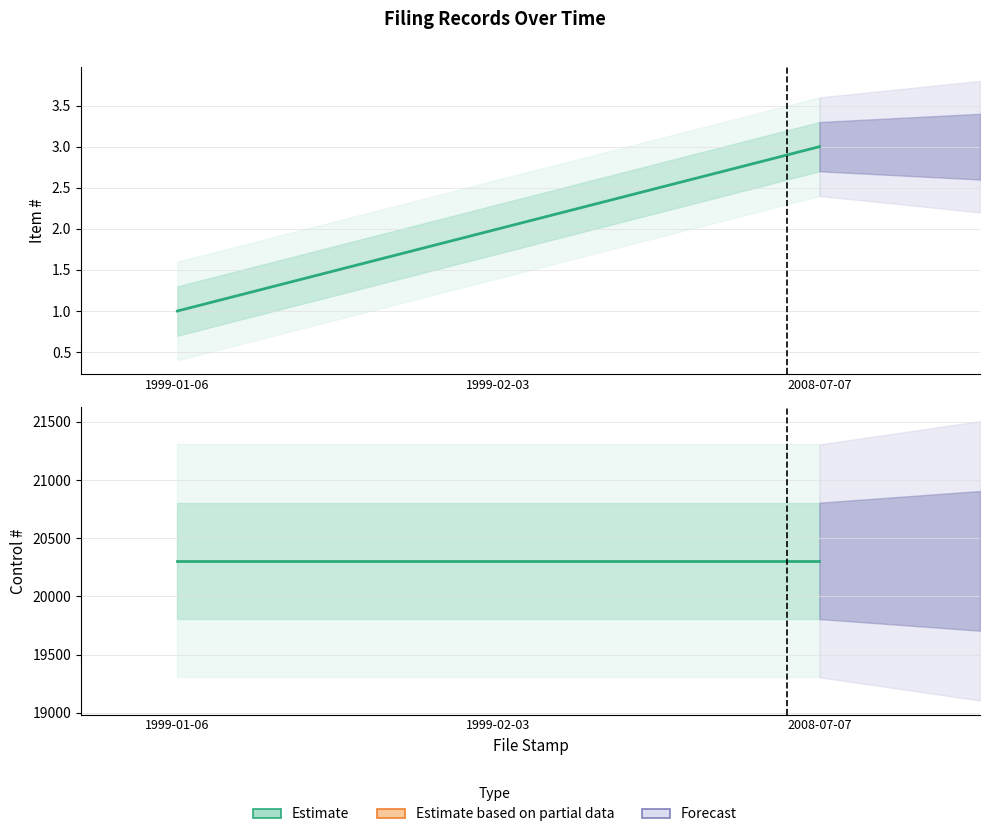

How many lines are shown in the chart?

2